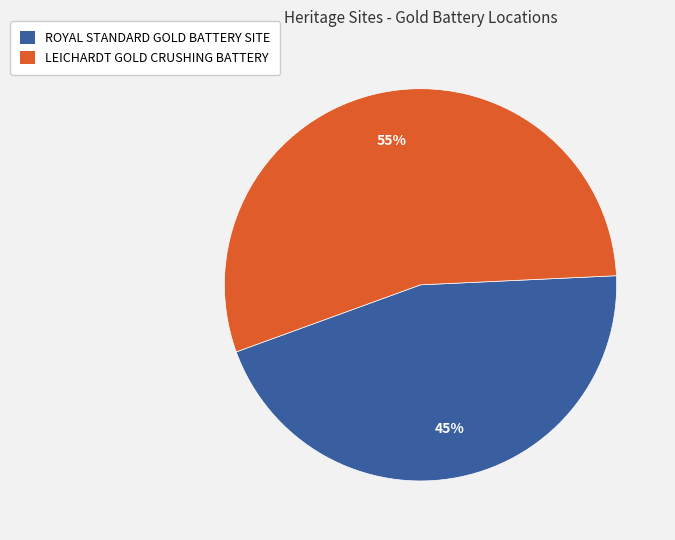

Which slice is the largest?

LEICHARDT GOLD CRUSHING BATTERY